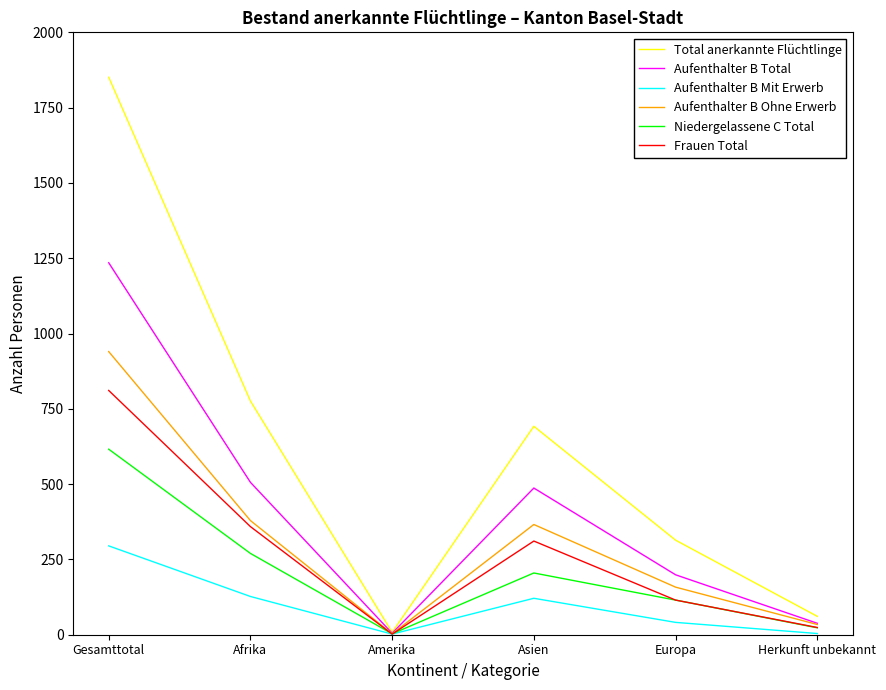

Where is Total anerkannte Flüchtlinge nearest to the value 929?

Afrika